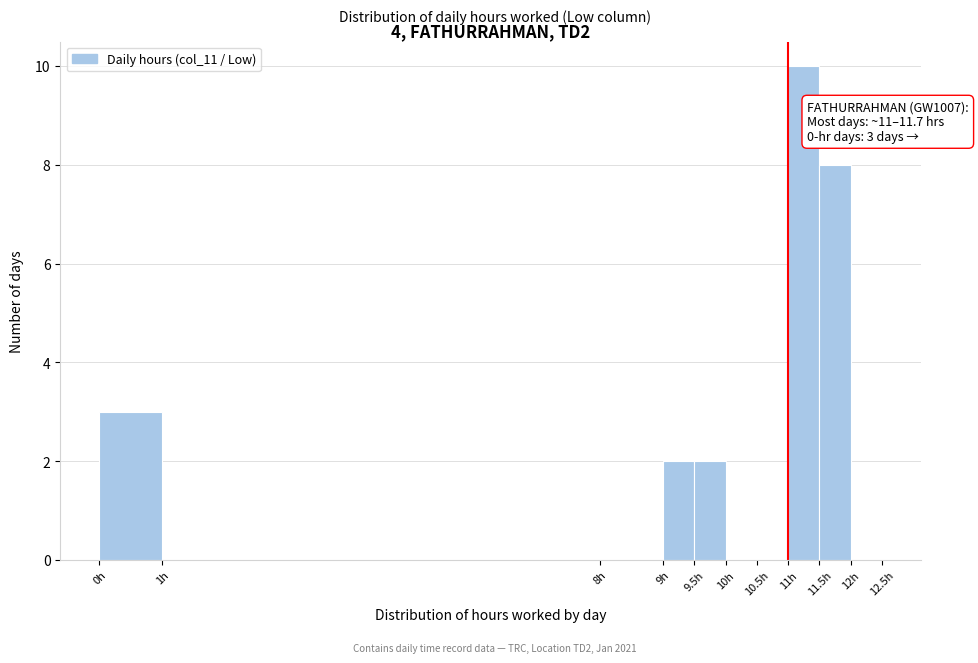

Which range on the x-axis has the tallest bar?

11.0 to 11.5